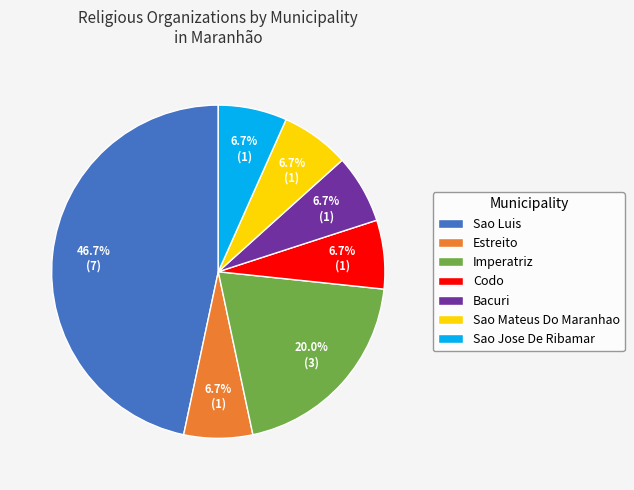

The Bacuri slice represents 7% of the pie. True or false?

True